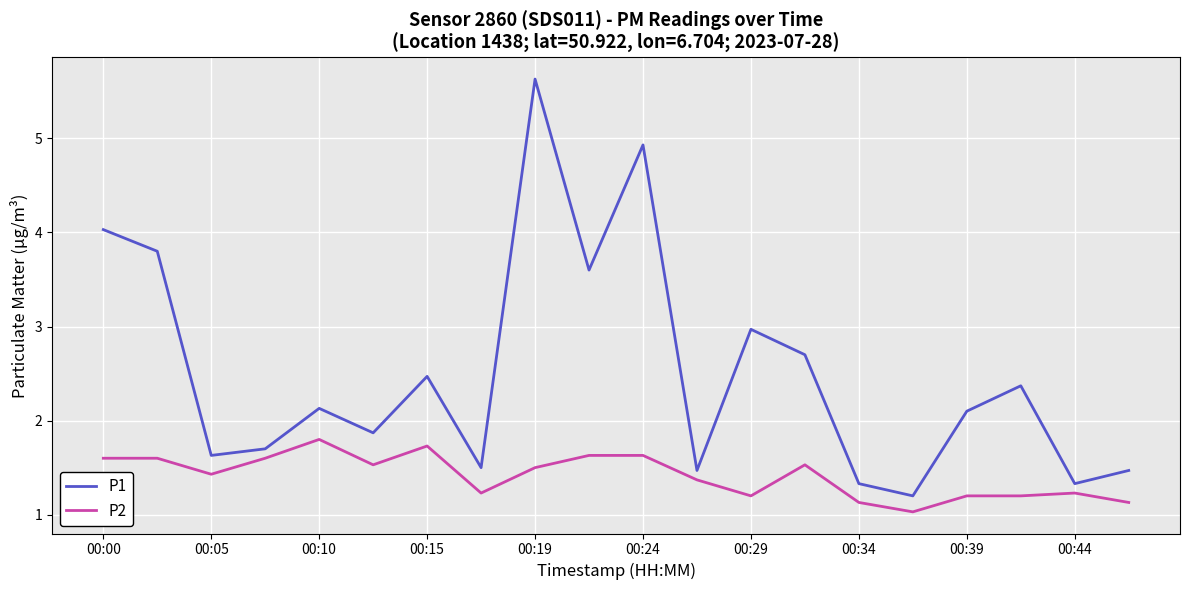

Rank the series by their average value, from lowest to highest.

P2, P1